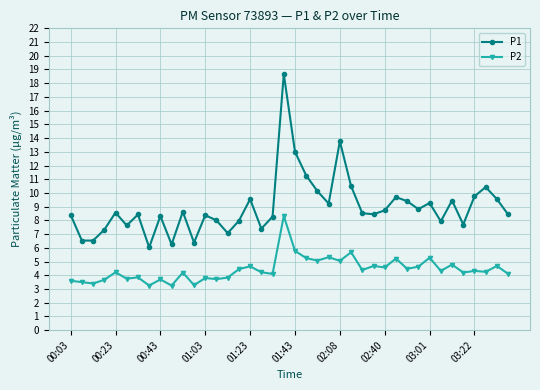

What is the value of the P1 point at the 9th from the left?

8.3